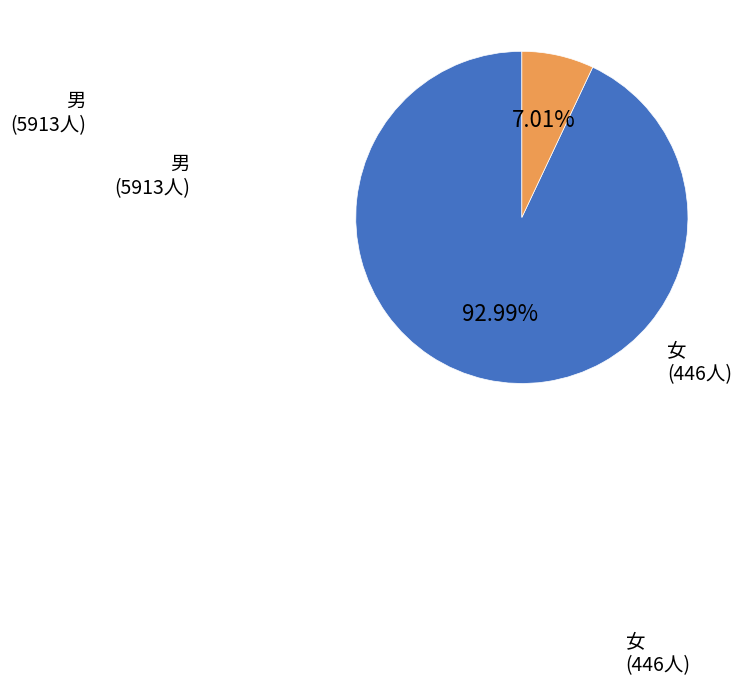

How much of the chart is everything except 女?

93.0%